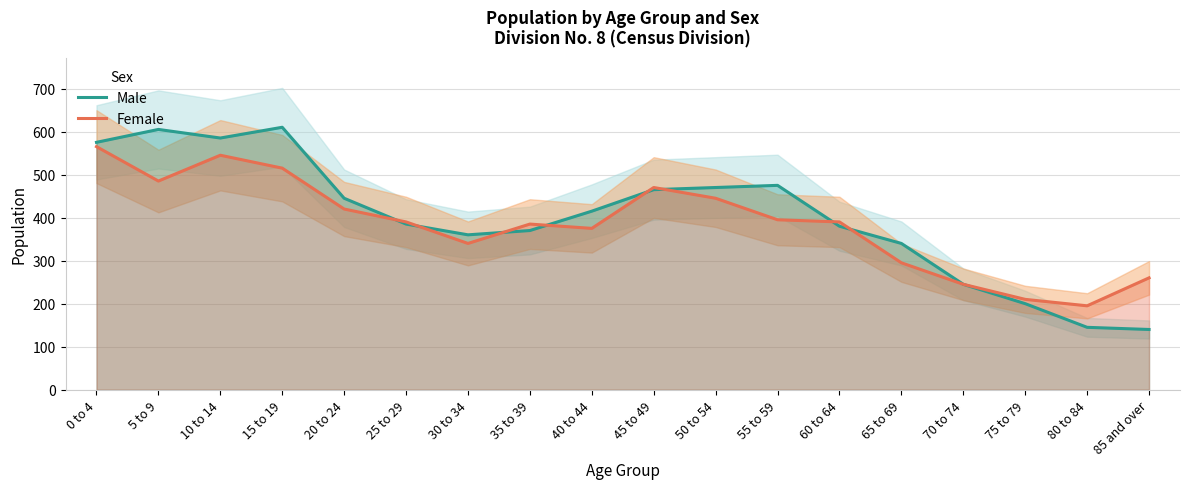

Reading left to right, what are all the values shown in this chart?

Male: 0 to 4=575	5 to 9=605	10 to 14=585	15 to 19=610	20 to 24=445	25 to 29=385	30 to 34=360	35 to 39=370	40 to 44=415	45 to 49=465	50 to 54=470	55 to 59=475	60 to 64=380	65 to 69=340	70 to 74=245	75 to 79=200	80 to 84=145	85 and over=140
Female: 0 to 4=565	5 to 9=485	10 to 14=545	15 to 19=515	20 to 24=420	25 to 29=390	30 to 34=340	35 to 39=385	40 to 44=375	45 to 49=470	50 to 54=445	55 to 59=395	60 to 64=390	65 to 69=295	70 to 74=245	75 to 79=210	80 to 84=195	85 and over=260